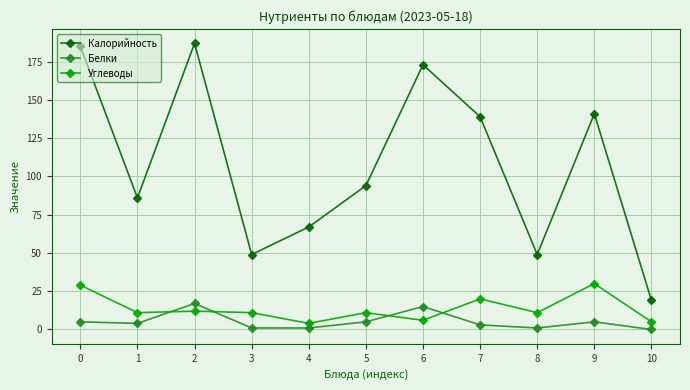

At 3, list the series in order from largest to smallest.

Калорийность, Углеводы, Белки